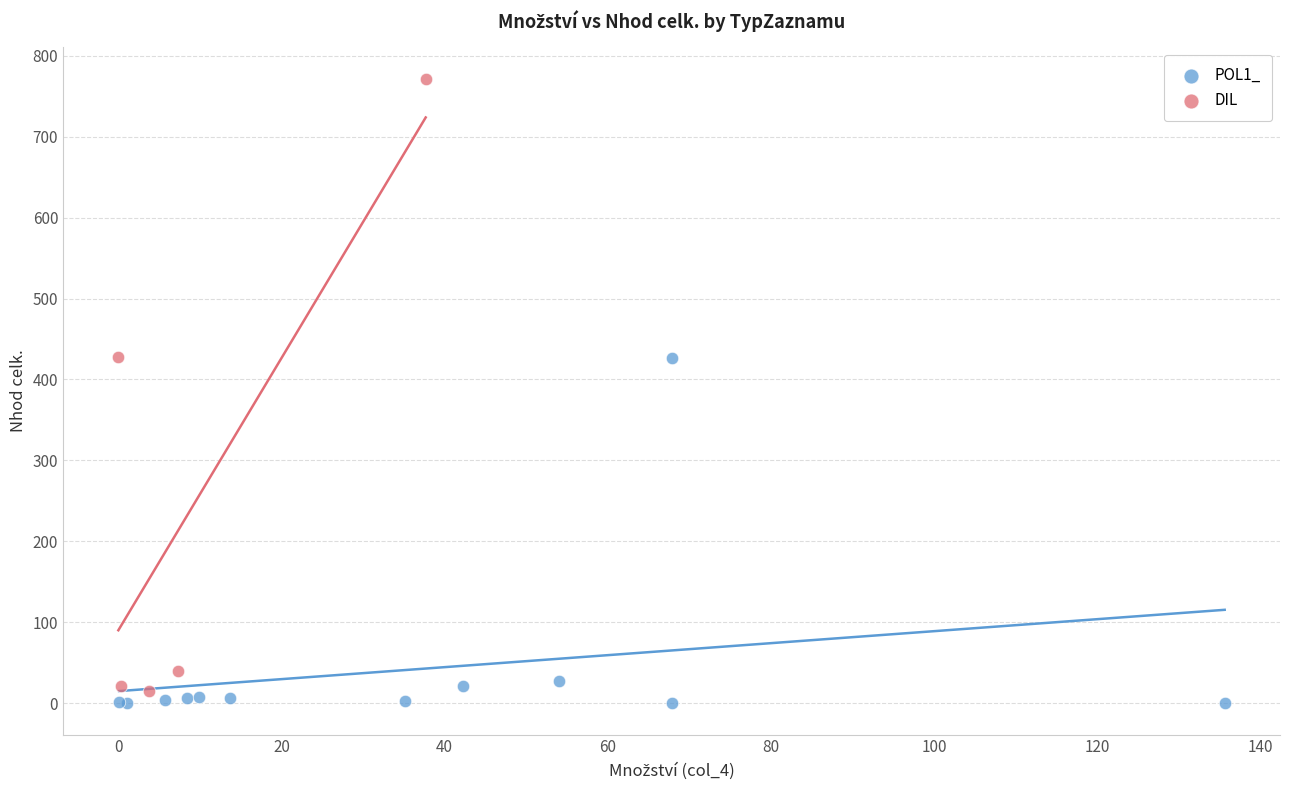

Which series has the largest Y range (max minus min)?

DIL